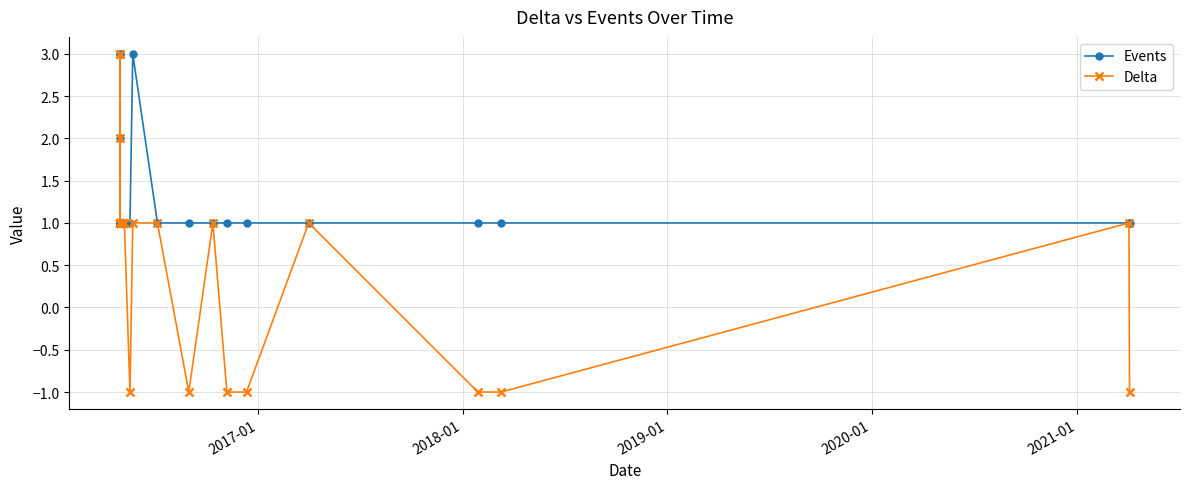

List the series in order of their peak value, highest first.

Events, Delta